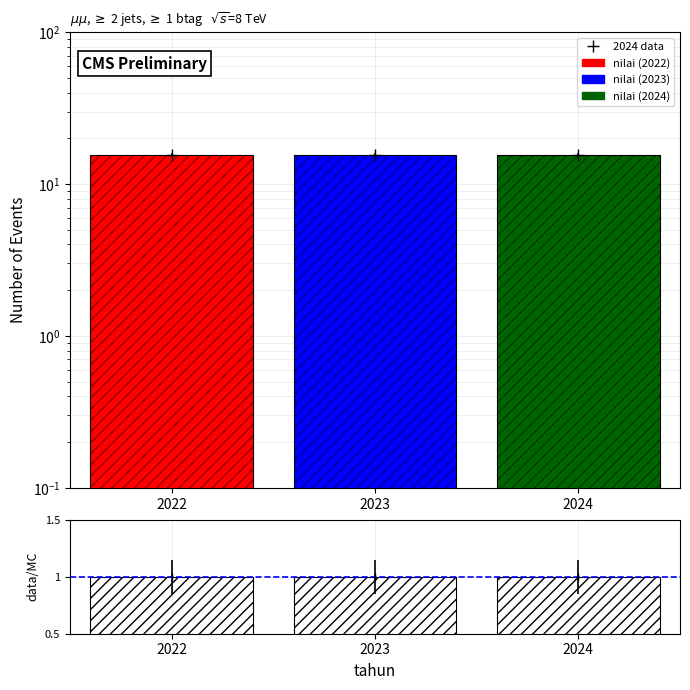

At which label does data/MC reach its peak?

2022